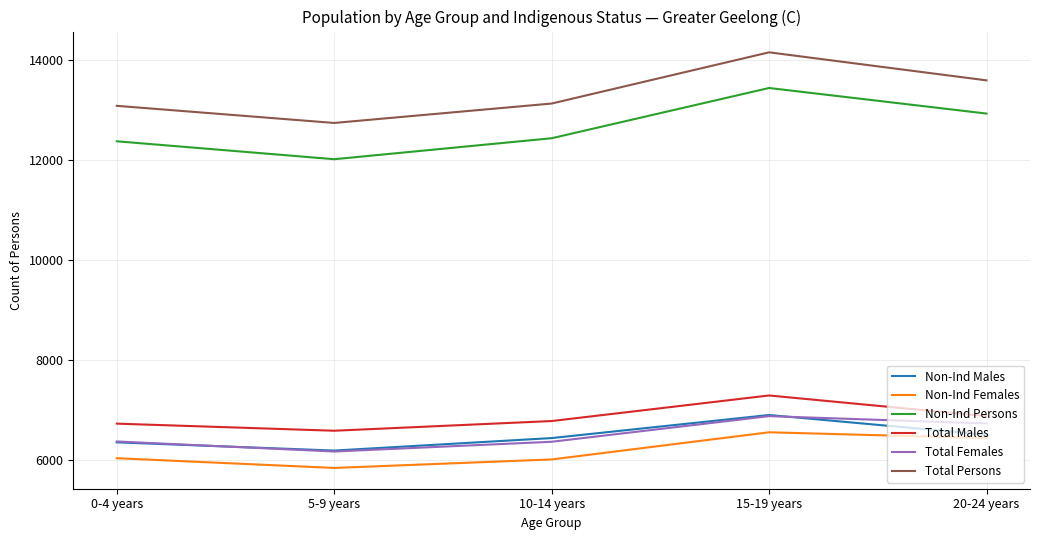

How many distinct data groups are displayed?

6